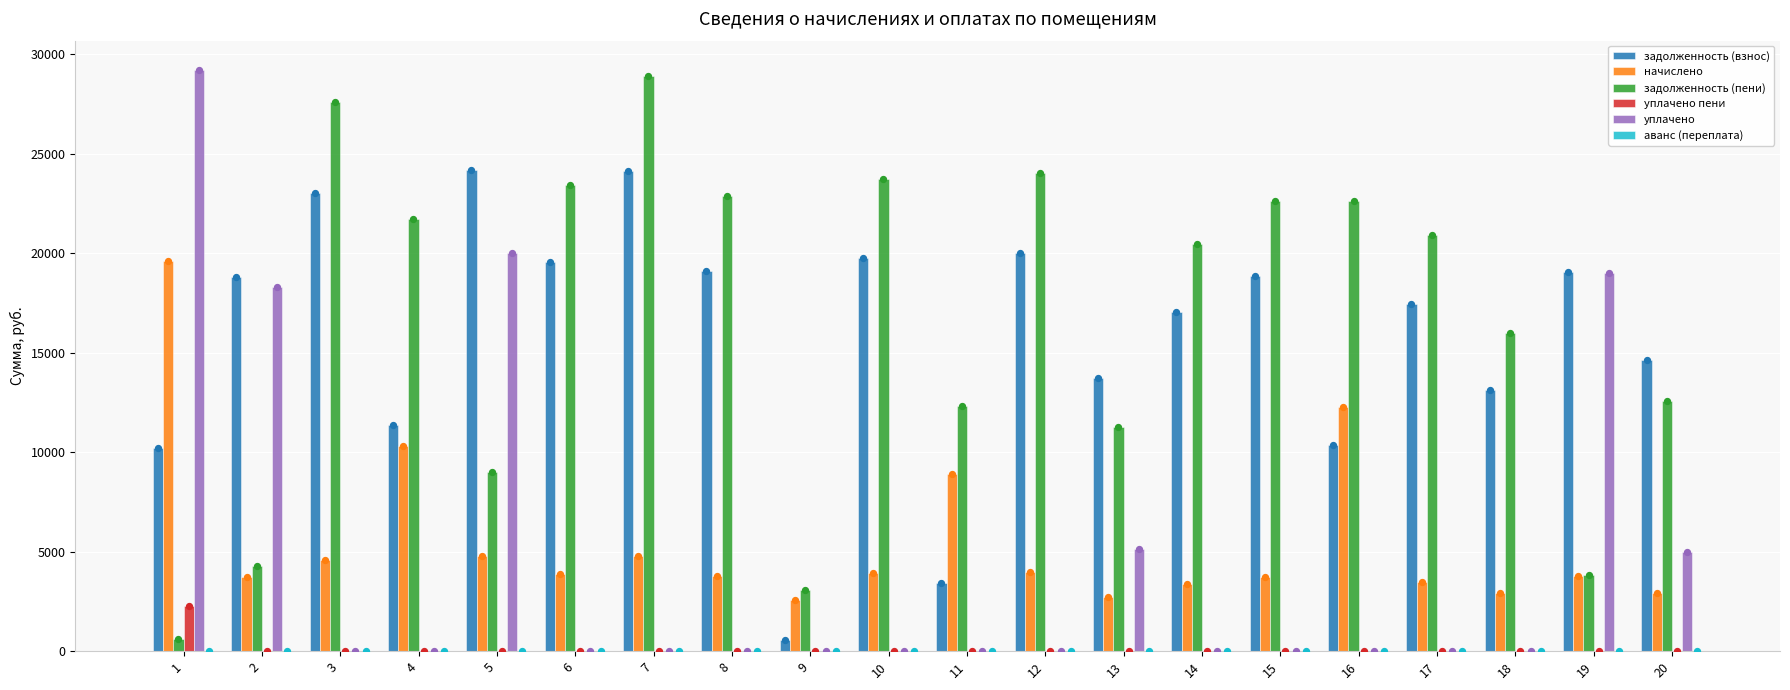

What are all the series names shown in the legend?

задолженность (взнос), начислено, задолженность (пени), уплачено пени, уплачено, аванс (переплата)